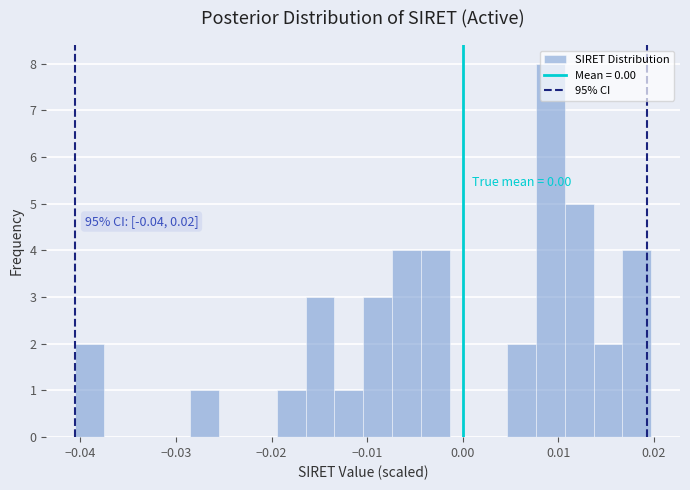

Read against the x-axis, roughly where is the centre of the tallest bar?

0.009